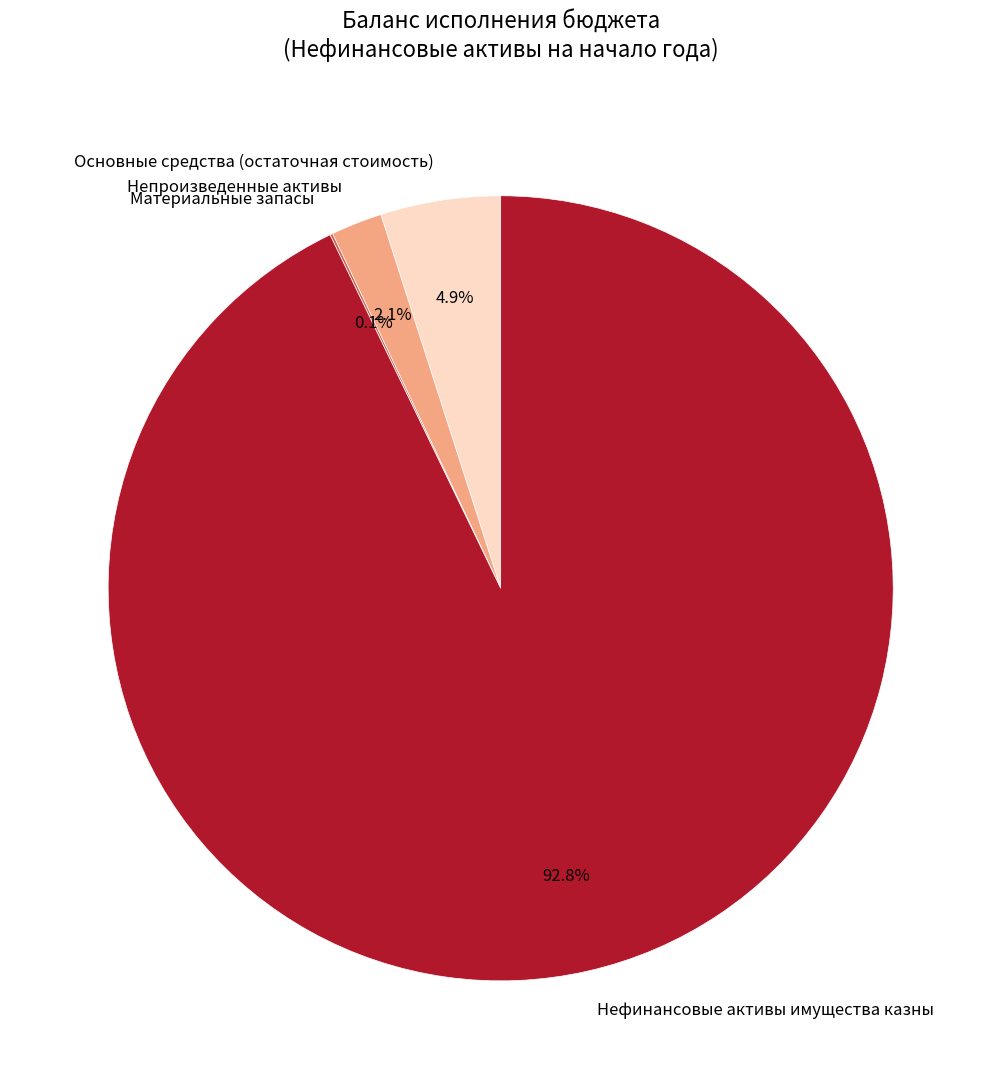

Which category has the biggest portion of the pie?

Нефинансовые активы имущества казны